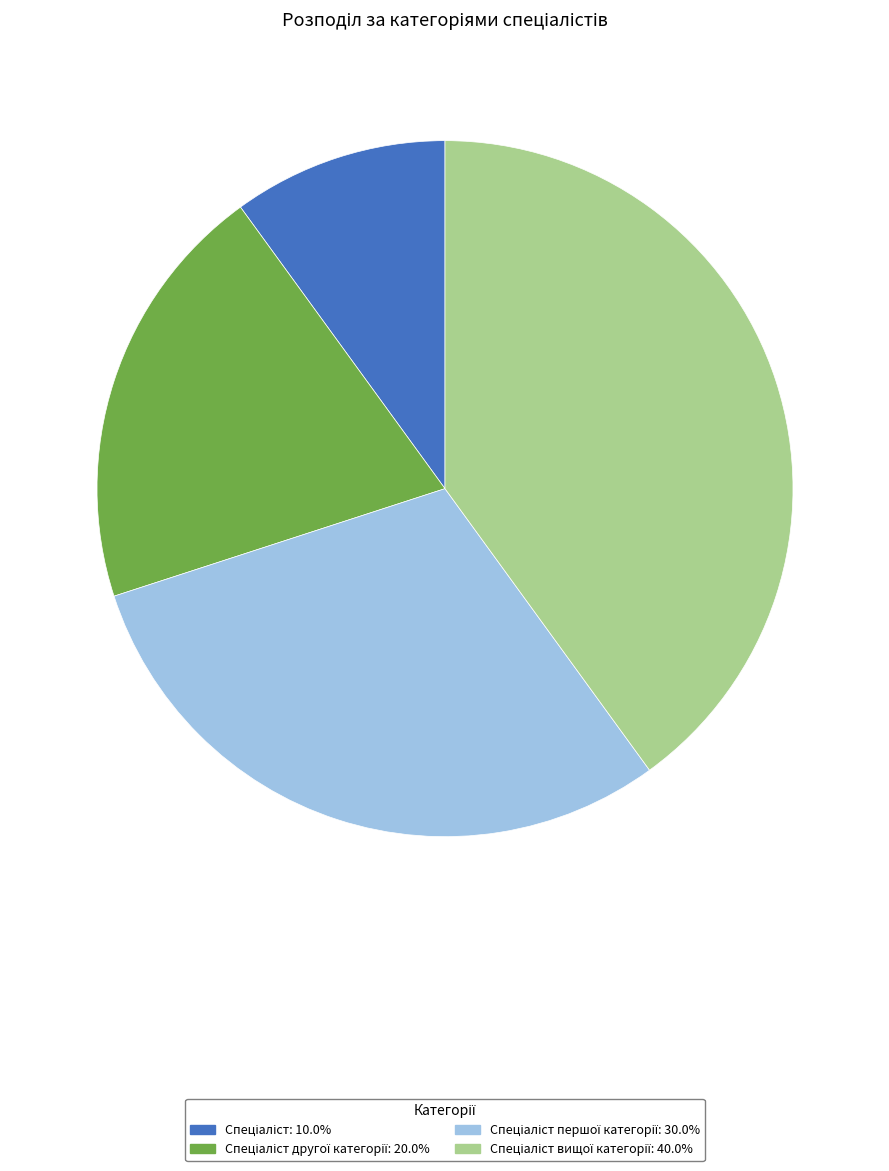

Does any single category account for the majority?

No